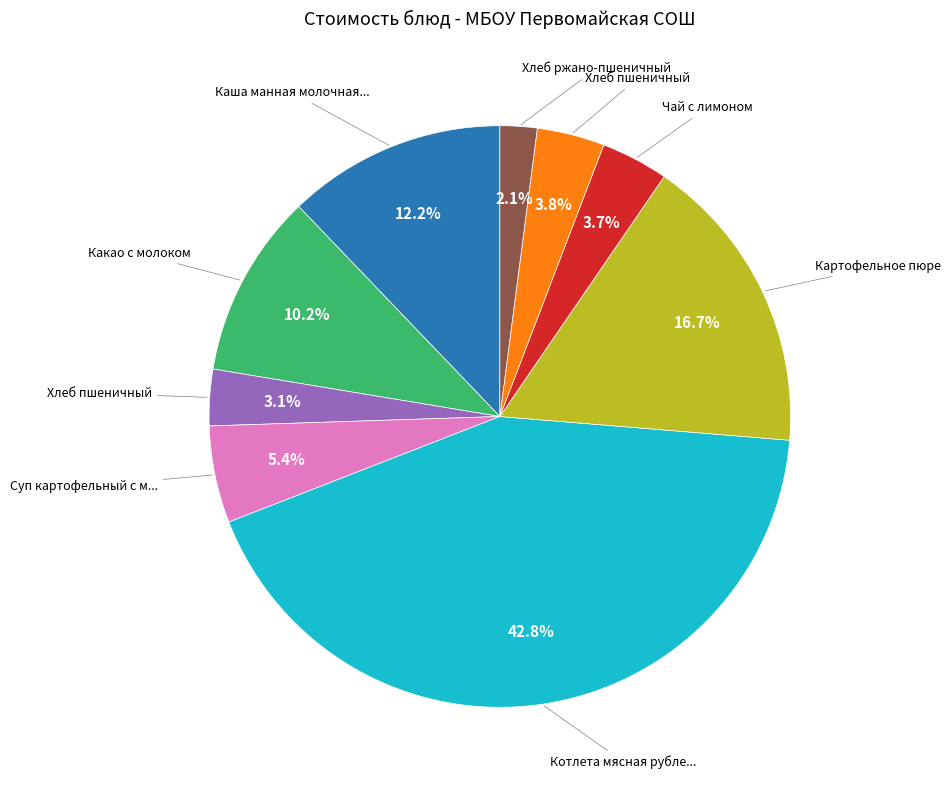

Is there any slice that represents more than half of the pie?

No